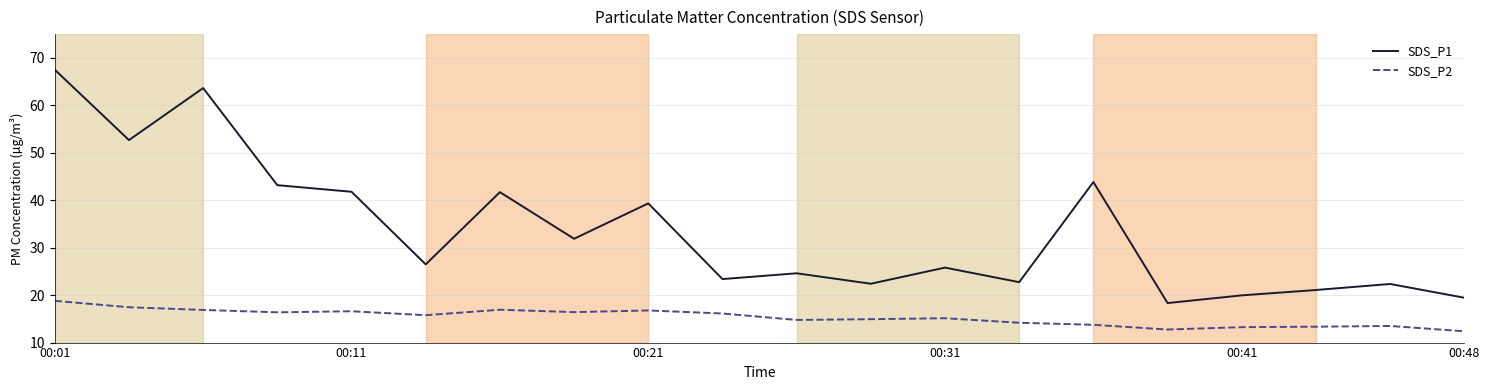

Which series has the largest total across all categories?

SDS_P1